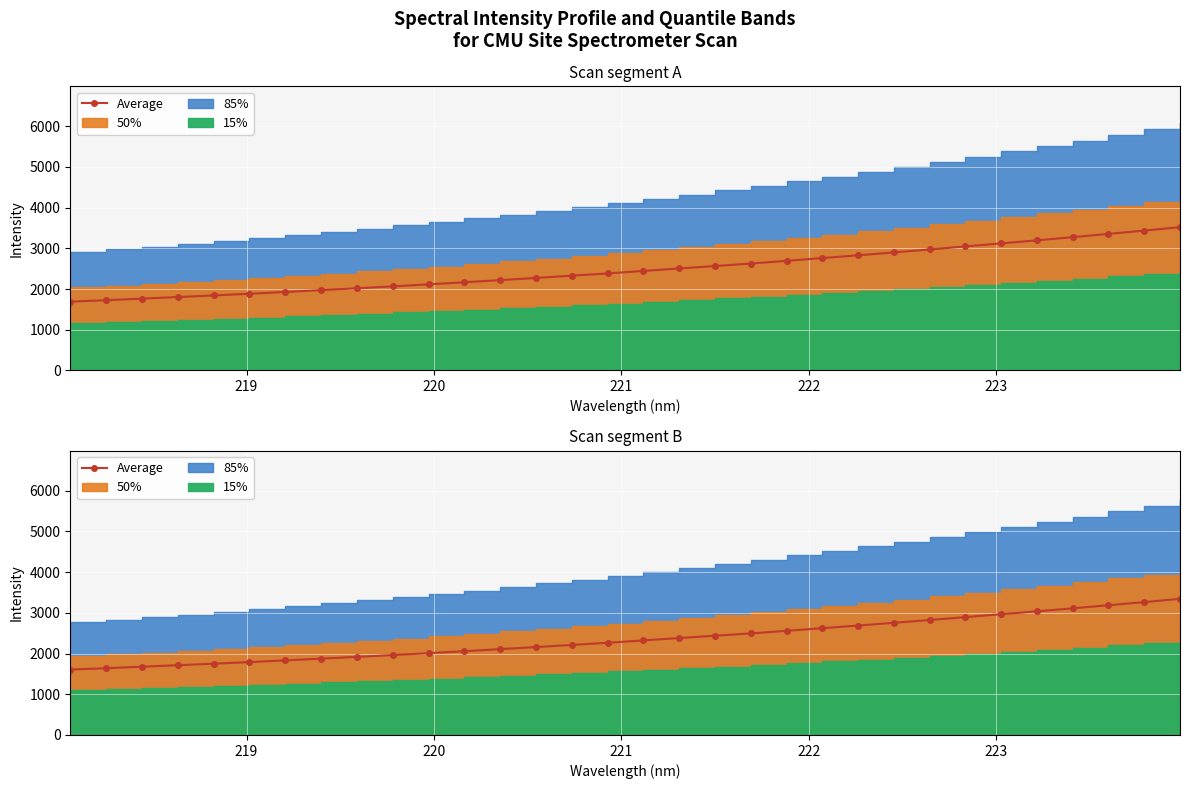

How many data points are above 2322?

16